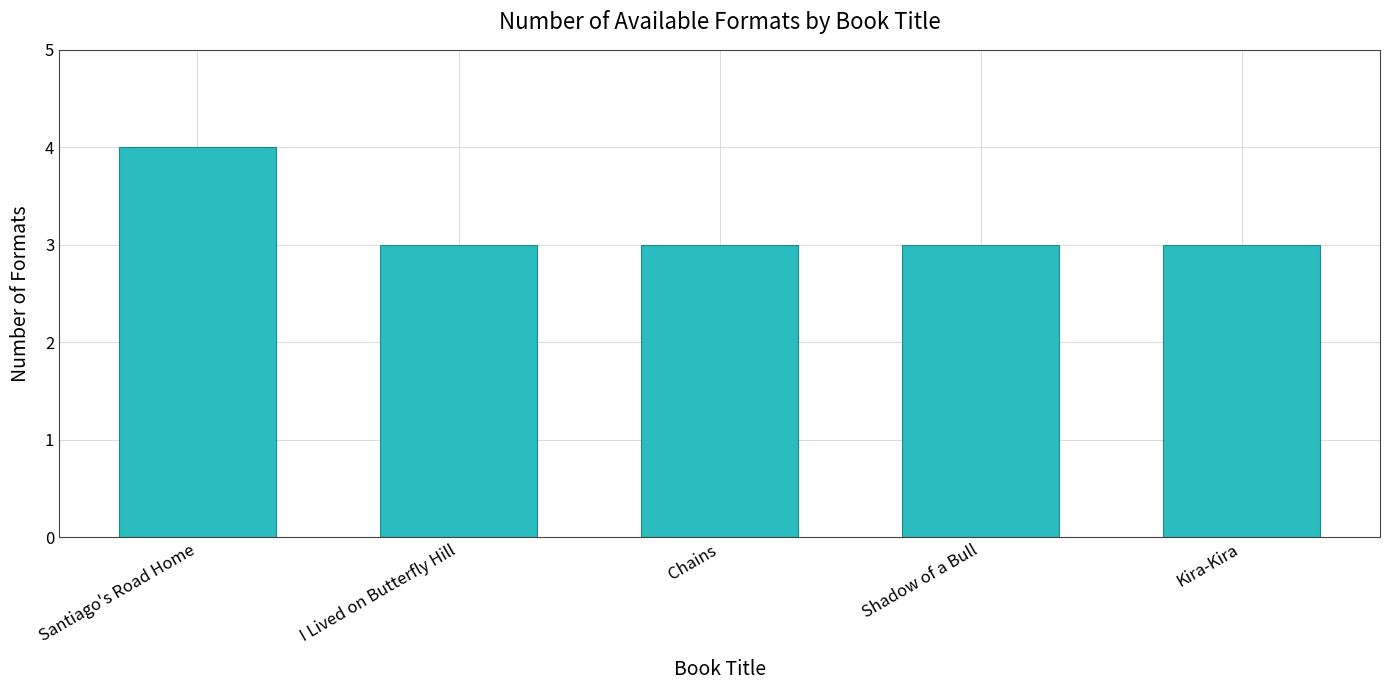

The value at Santiago's Road Home is 1. True or false?

False